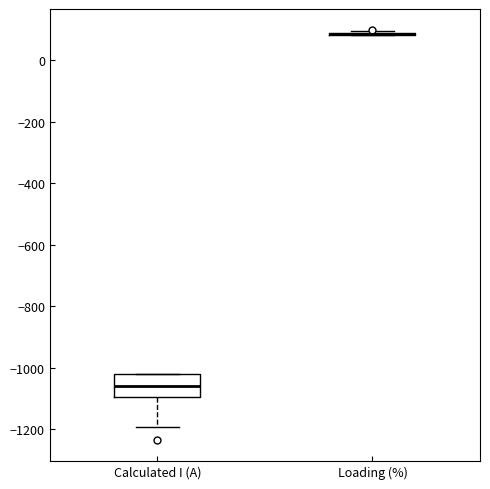

Reading left to right, transcribe this box plot: for each box, give where its median line is, the range the box spans, and where its two whiskers end, as read against the y-axis. The values are not printed on the chart, so give them approximately, as read against the axis.

Calculated I (A): median -1060, box -1100 to -1020, whiskers -1200 to -1020
Loading (%): box collapsed to a line at 80, whiskers 80 to 100